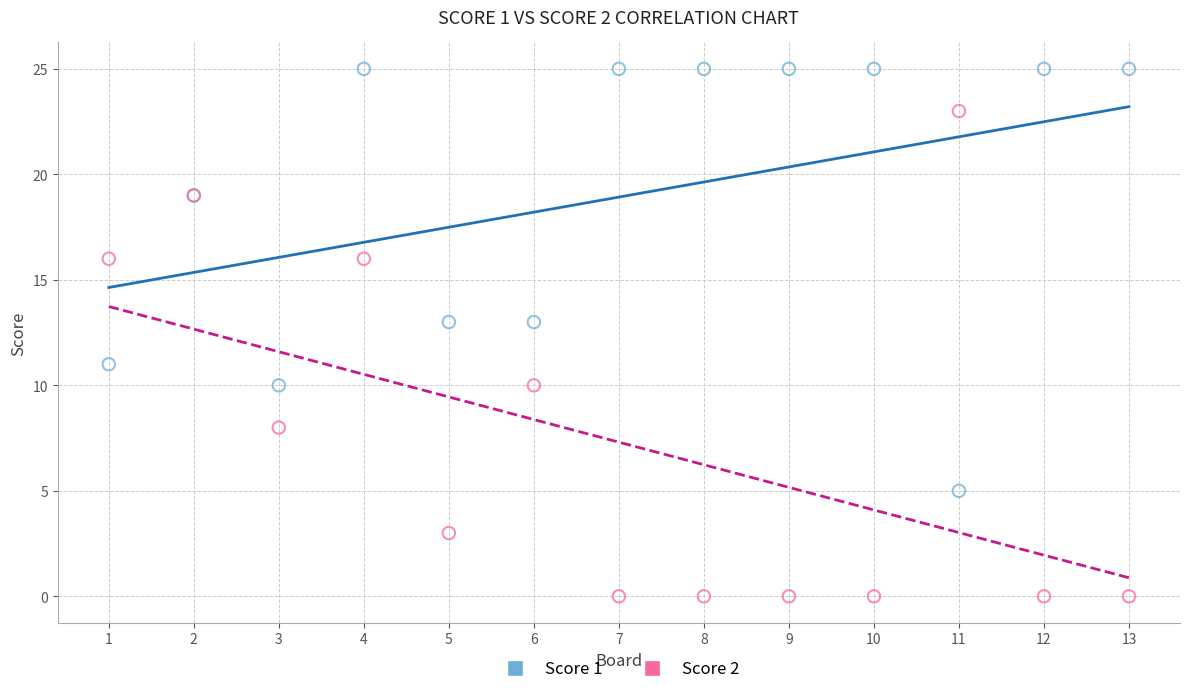

Which series contains the lowest Y value?

Score 2